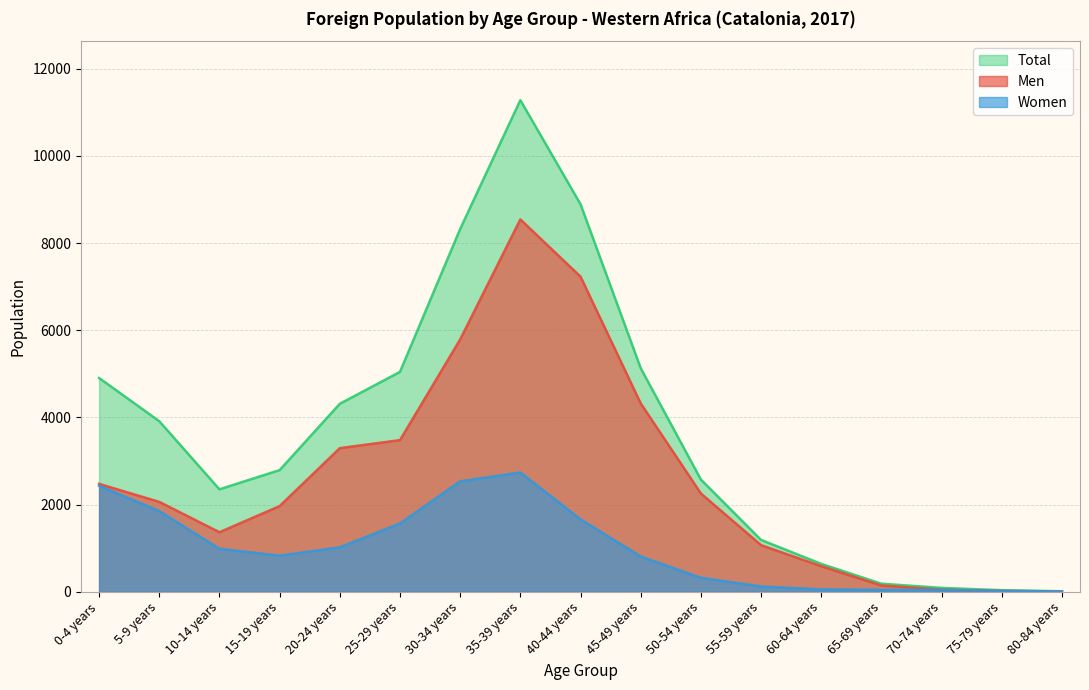

Reading left to right, transcribe all the data shown in this chart.

Men: 2474	2061	1365	1964	3294	3478	5789	8543	7230	4321	2254	1068	585	141	46	16	5
Women: 2430	1851	984	826	1018	1566	2533	2736	1661	808	319	120	53	42	41	18	5
Total: 4904	3912	2349	2790	4312	5044	8322	11279	8891	5129	2573	1188	638	183	87	34	10